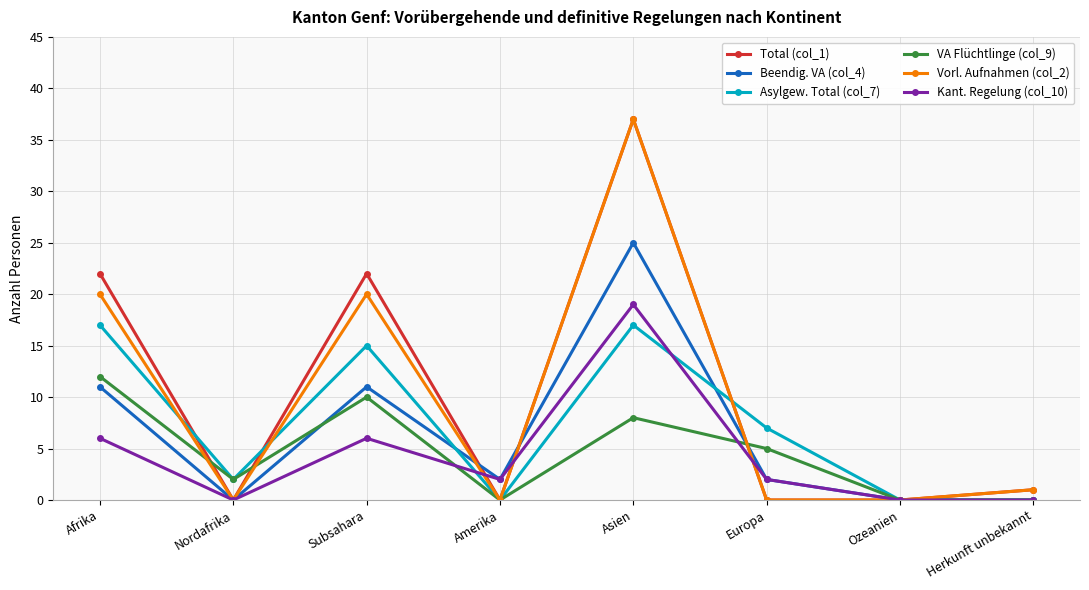

What is the spread (max minus min) of values at Subsahara?

16